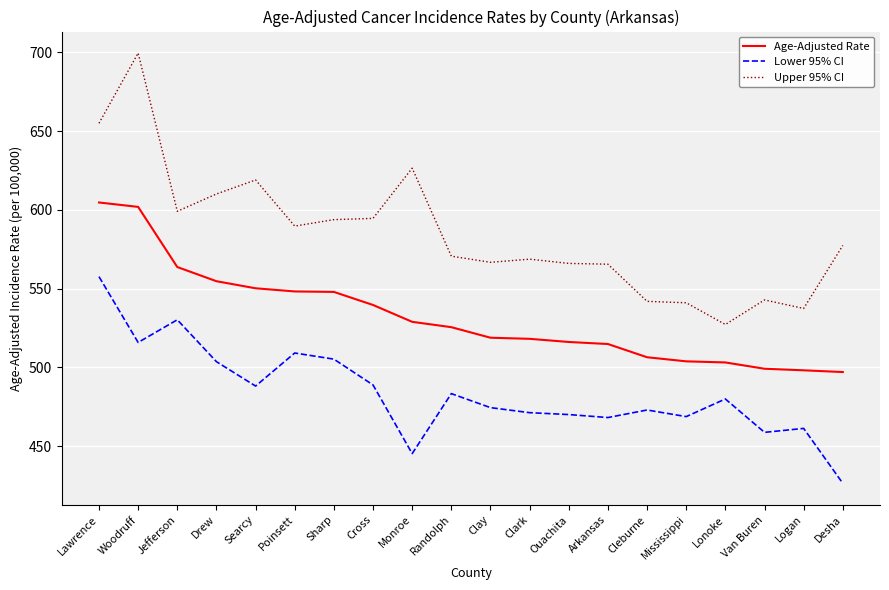

What is the minimum value shown in the chart?

426.3